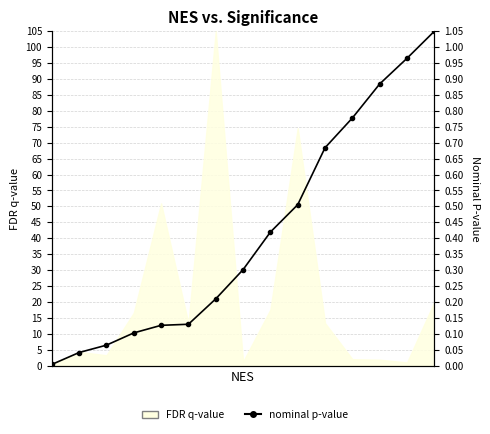

Is it true that the value at 2 is 0.1?

True